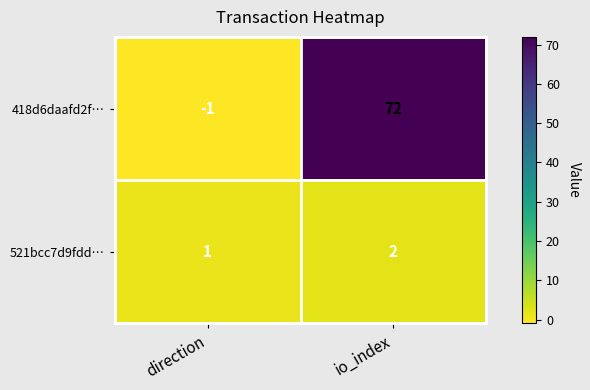

What is the highest value of the 418d6daafd2f… series?

72